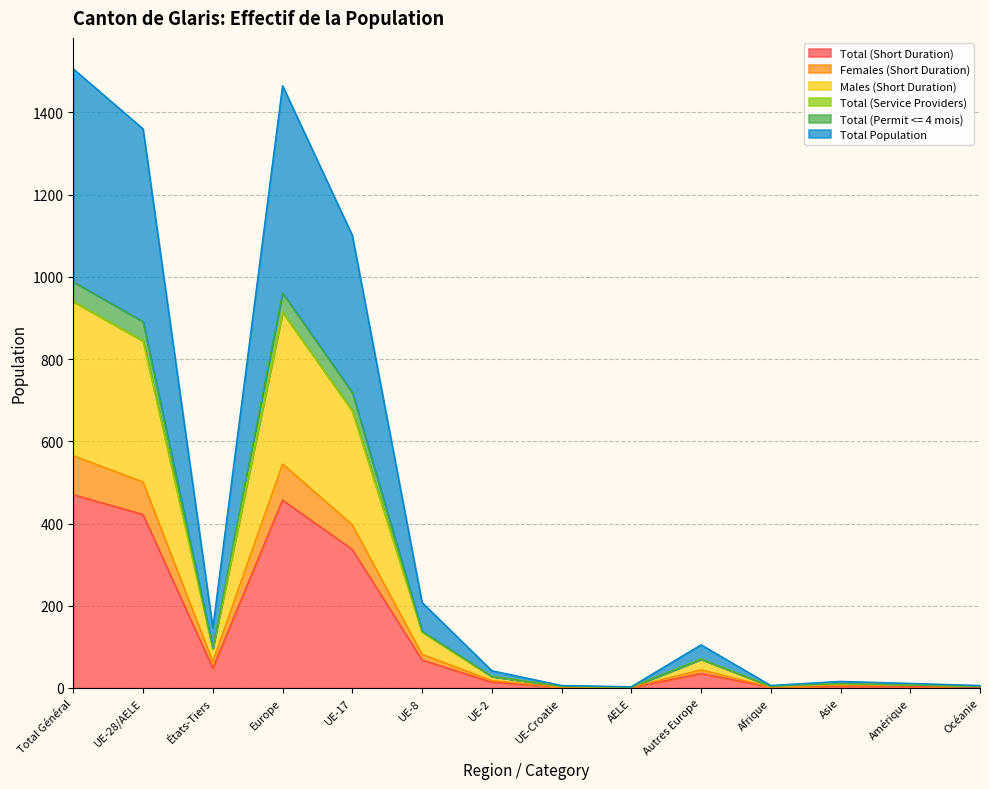

List the labels in order of Total (Permit <= 4 mois) value, largest first.

Total Général, Europe, UE-28/AELE, UE-17, UE-8, États-Tiers, Autres Europe, UE-2, Asie, Amérique, UE-Croatie, Afrique, Océanie, AELE